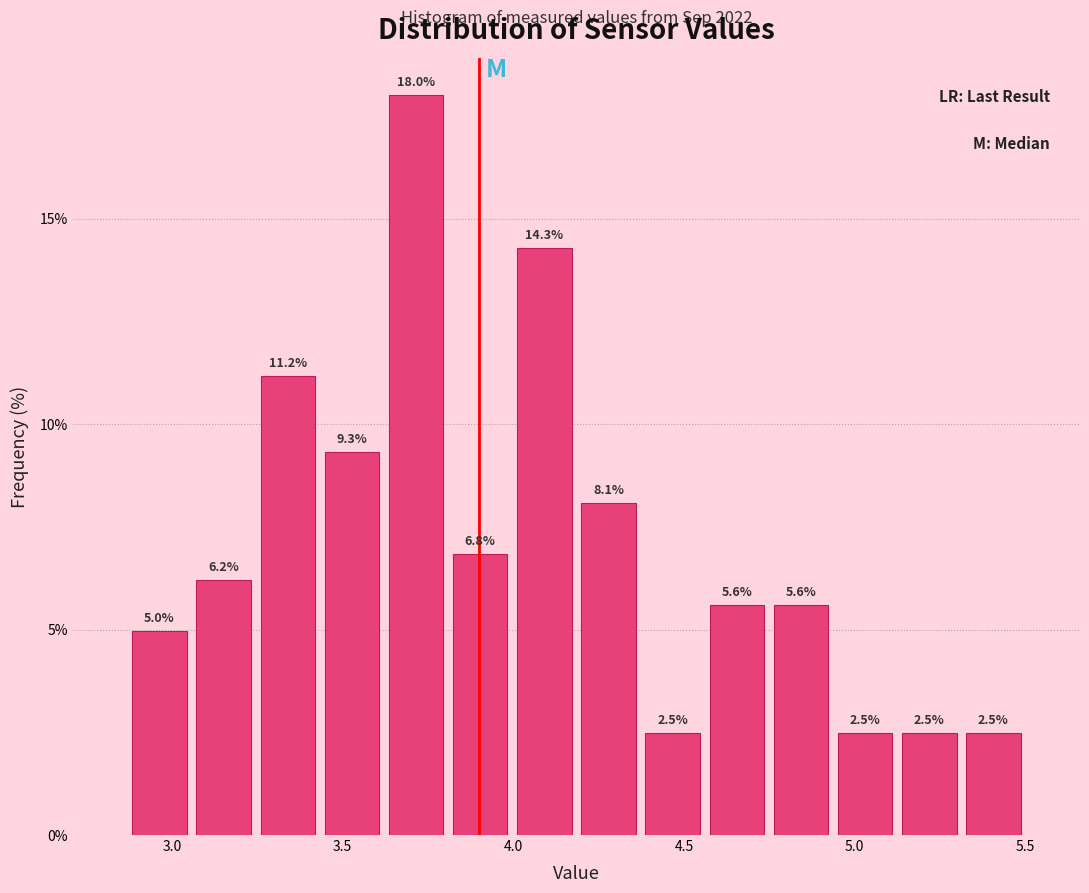

Read against the x-axis, roughly where is the centre of the tallest bar?

3.70